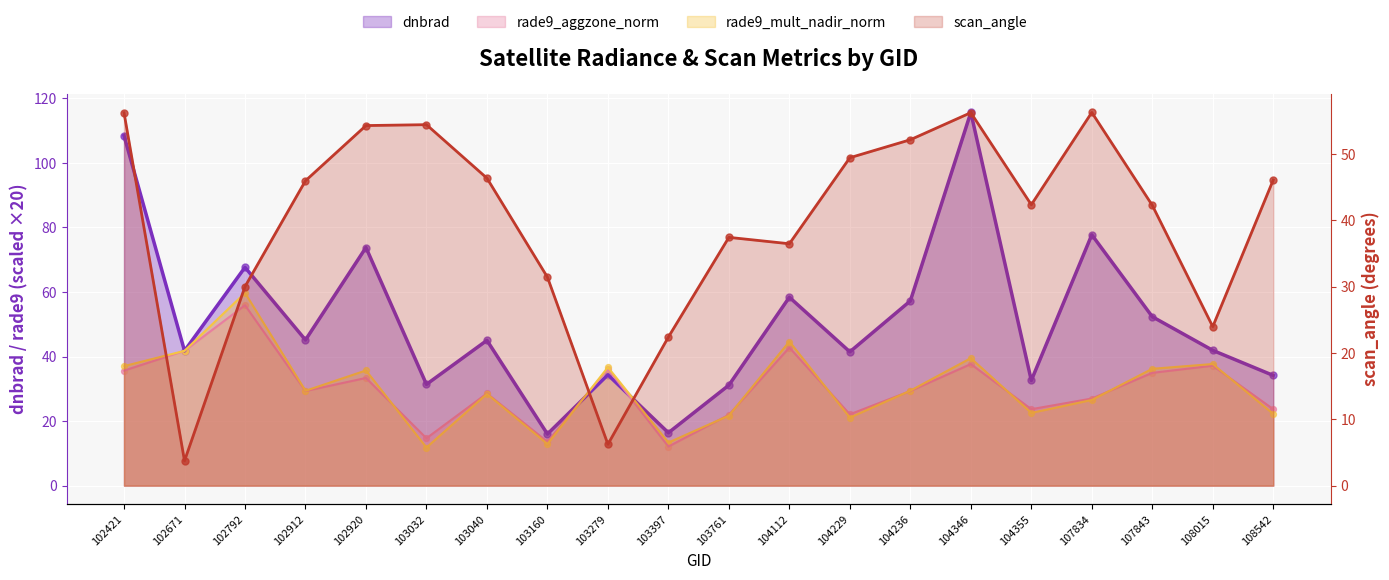

At how many categories does at least one series exceed 42?

14